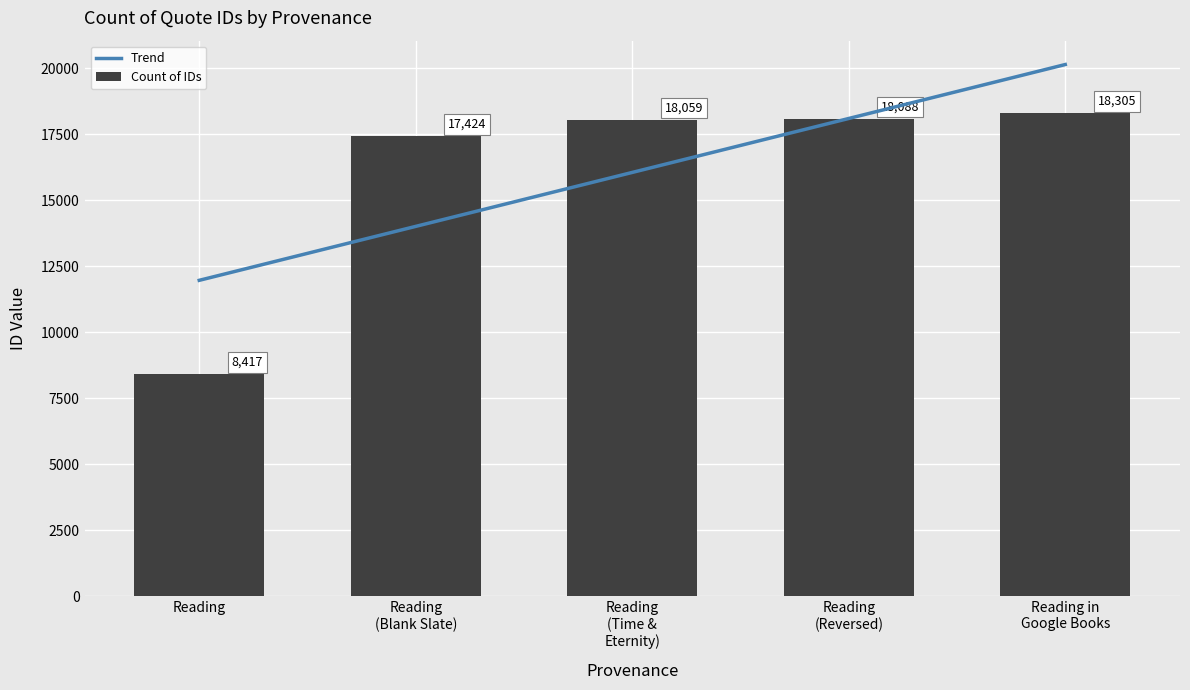

What is the difference between the Trend values at Reading
(Blank Slate) and Reading
(Reversed)?

4088.0